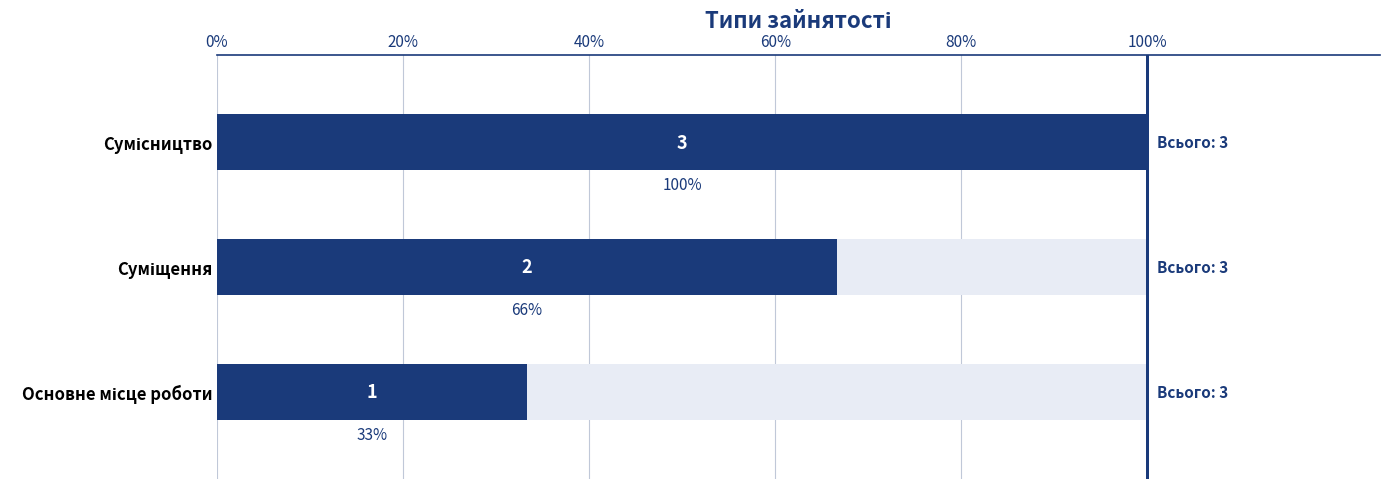

Are the bars horizontal?

Yes